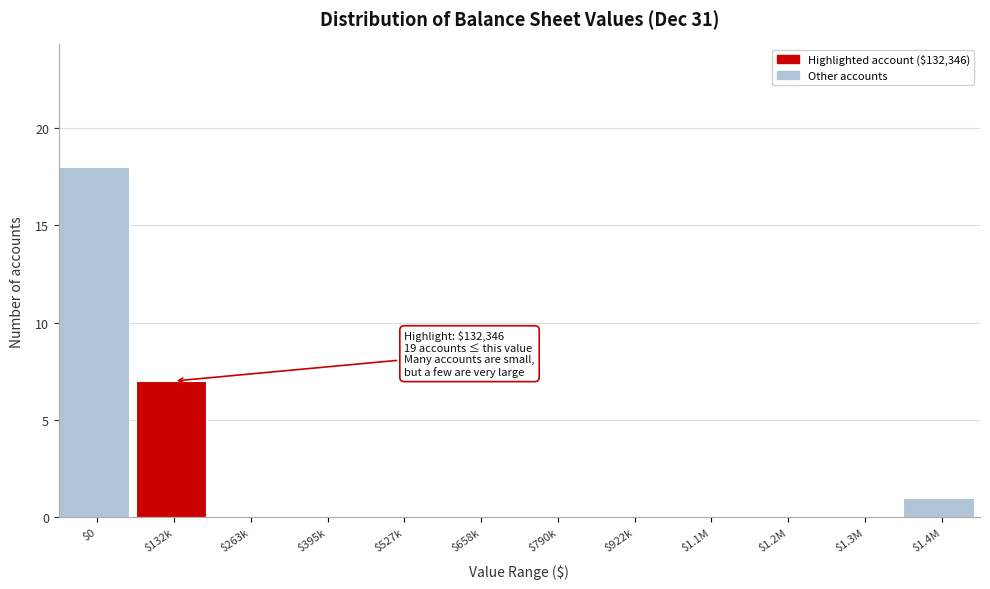

What is the greatest value displayed?

18